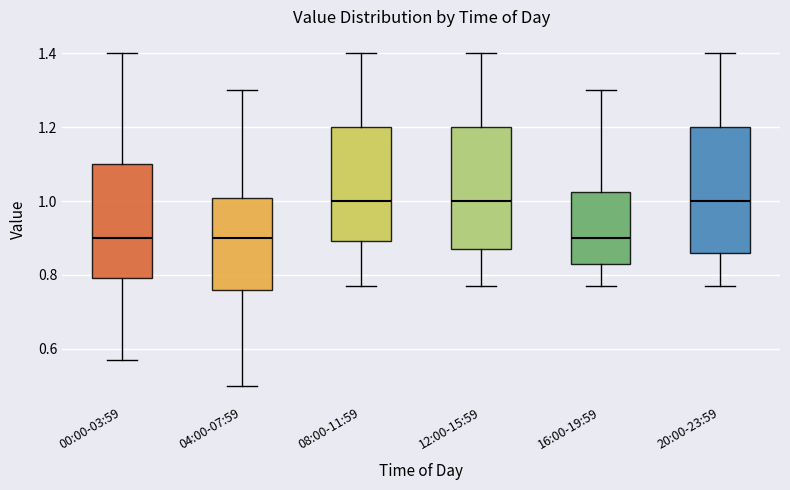

Where does the median line of the box for 12:00-15:59 sit on the y-axis? The values are not printed on the chart, so give them approximately, as read against the axis.

1.00